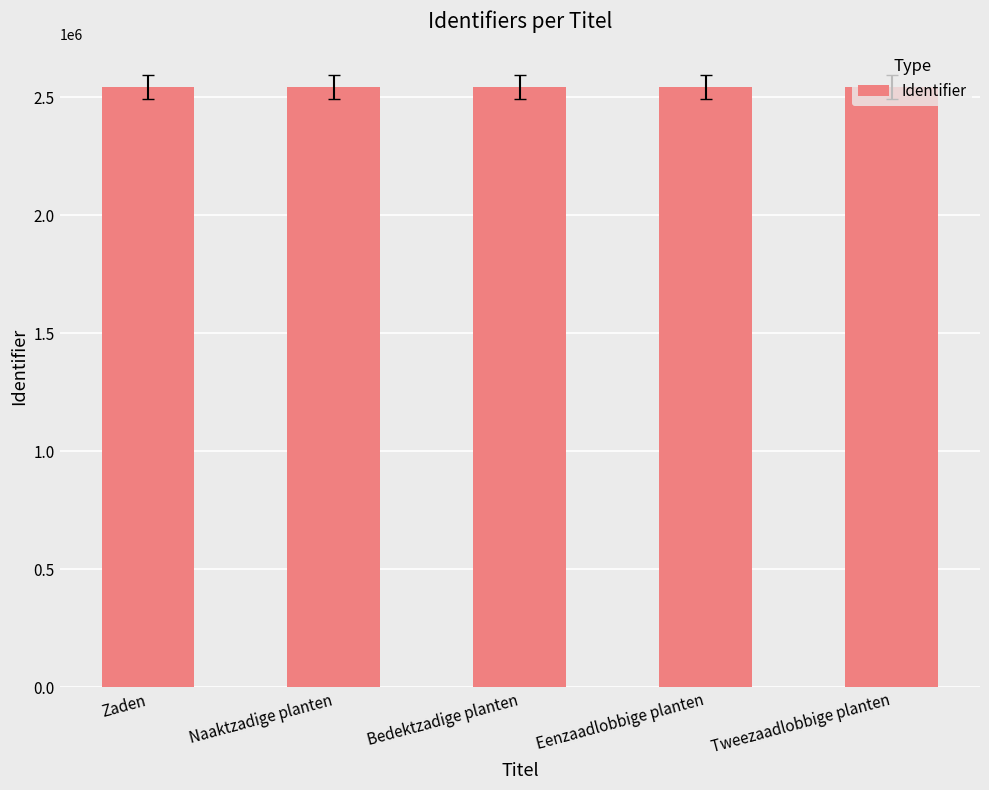

What is the ratio of the value at Zaden to the value at Eenzaadlobbige planten?

1.0